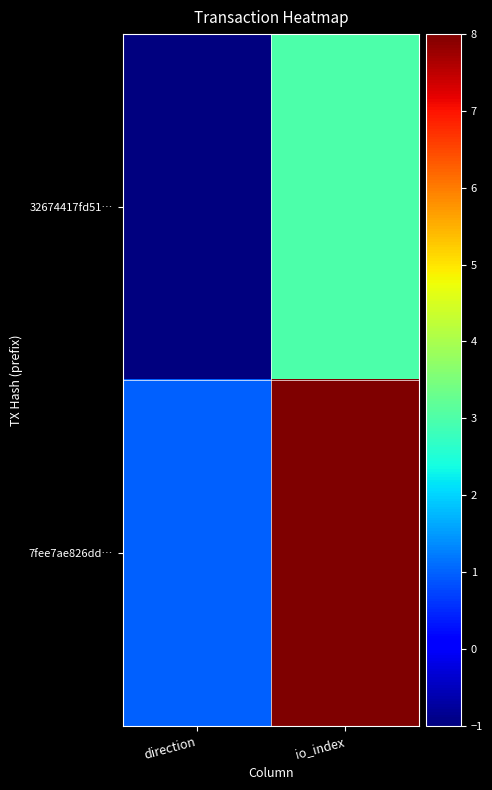

Which has a higher value, io_index or direction?

io_index